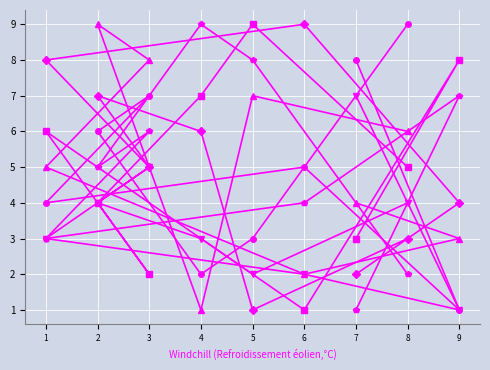

Which series has the largest total across all categories?

col_2